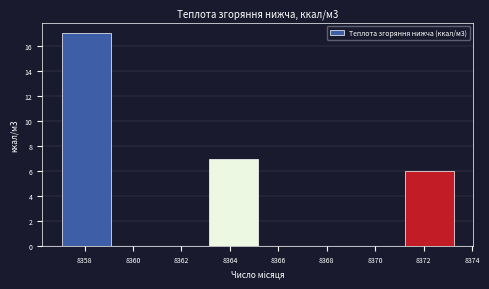

Reading left to right, transcribe this chart: for each bar, give the range it covers on the x-axis and its height. Neither the bar edges nor the heights are printed on the chart, so give them approximately, as read against the axes.

8357.0 to 8359.0: 17
8359.0 to 8361.0: 0
8361.0 to 8363.2: 0
8363.2 to 8365.2: 7
8365.2 to 8367.2: 0
8367.2 to 8369.2: 0
8369.2 to 8371.2: 0
8371.2 to 8373.2: 6